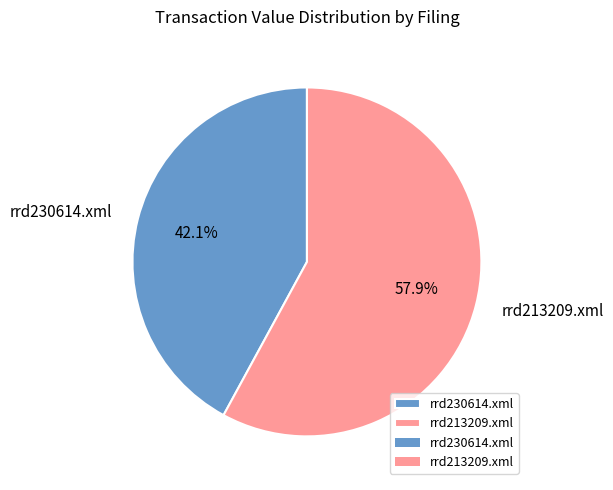

To the nearest percent, what portion does rrd230614.xml represent?

42%